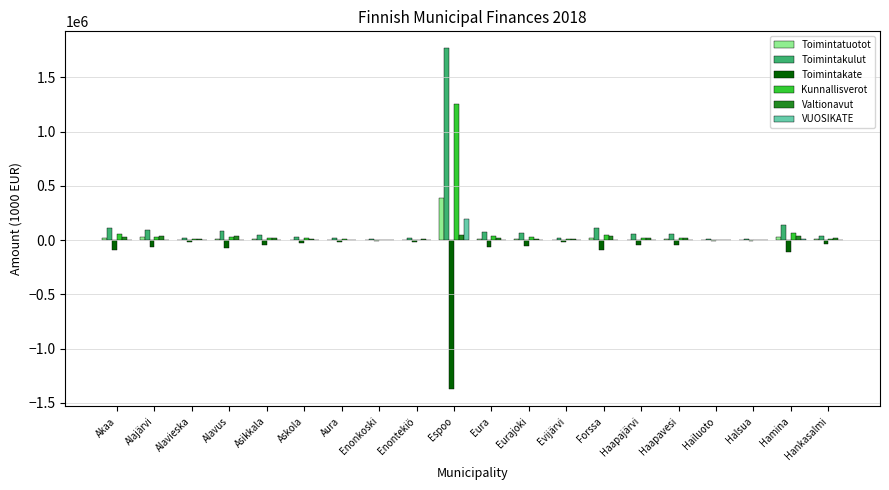

At which label does Toimintakulut reach its peak?

Espoo